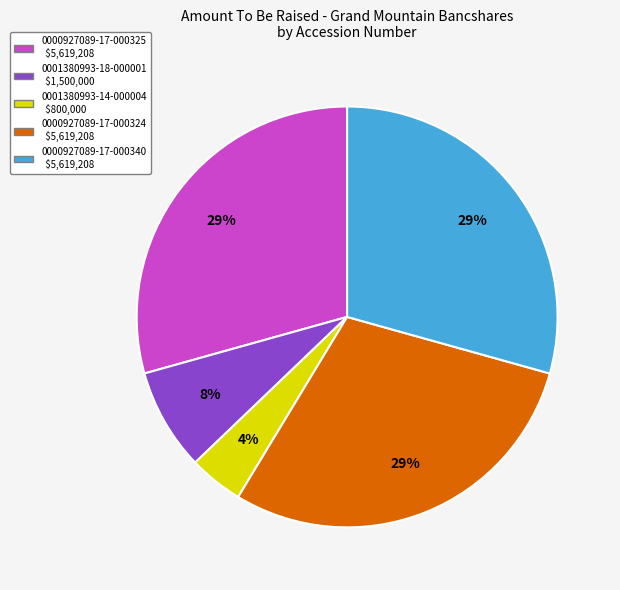

The 0001380993-14-000004 slice represents 4% of the pie. True or false?

True